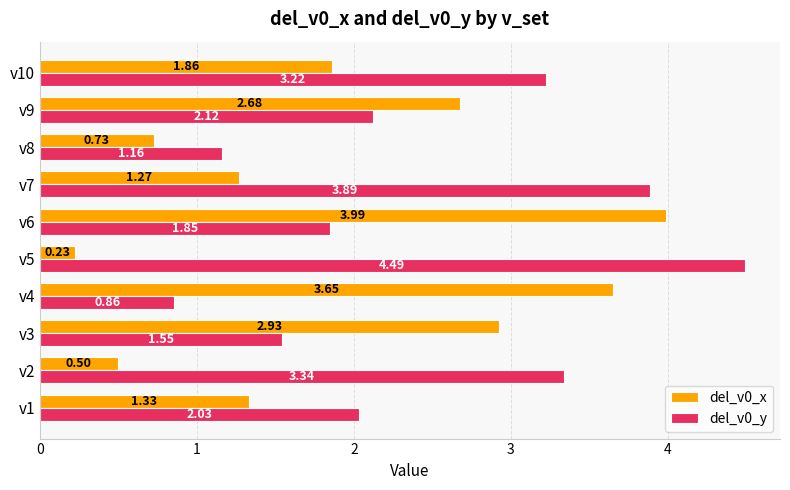

Between v6 and v9, which series saw the biggest shift?

del_v0_x